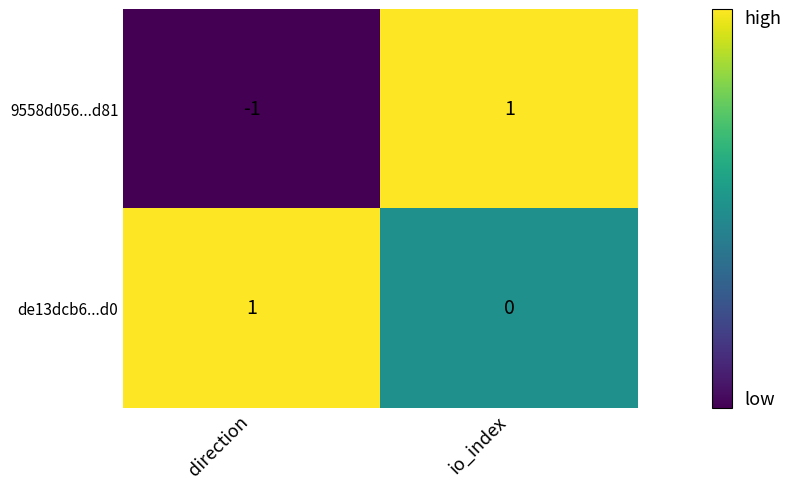

Where is de13dcb6...d0 nearest to the value 0?

io_index